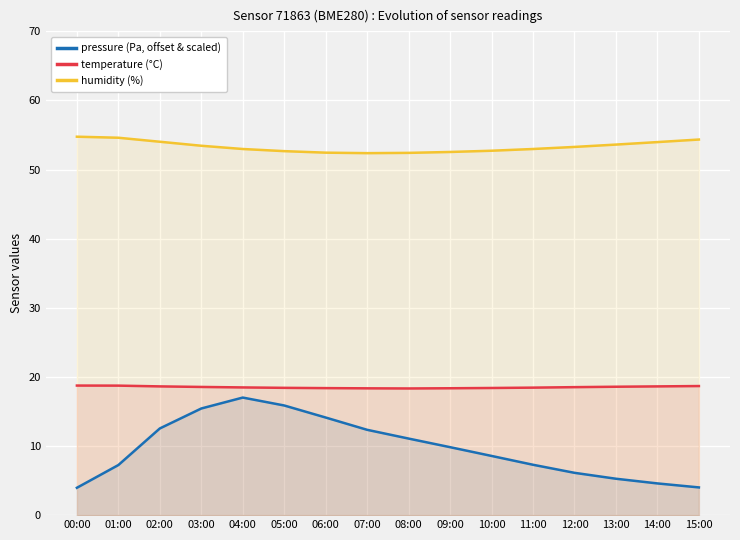

What is the value of the humidity (%) point at the 10th from the left?

52.5